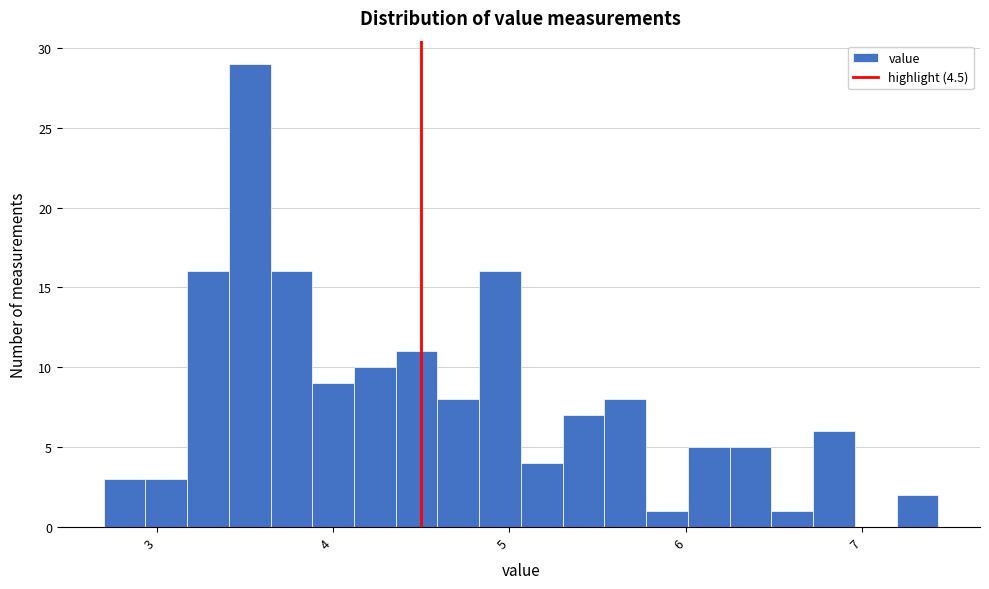

Read against the x-axis, roughly where is the centre of the tallest bar?

3.5